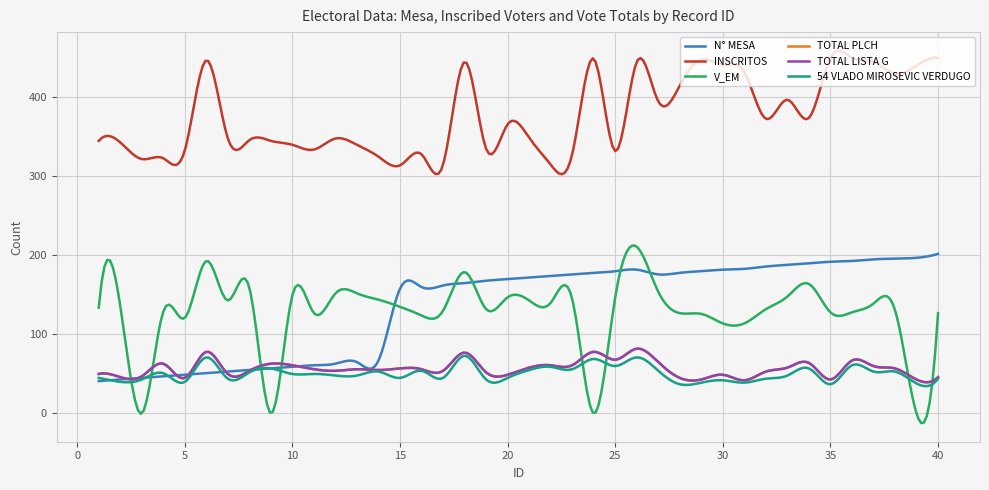

Does the chart display data point markers on the line(s)?

No